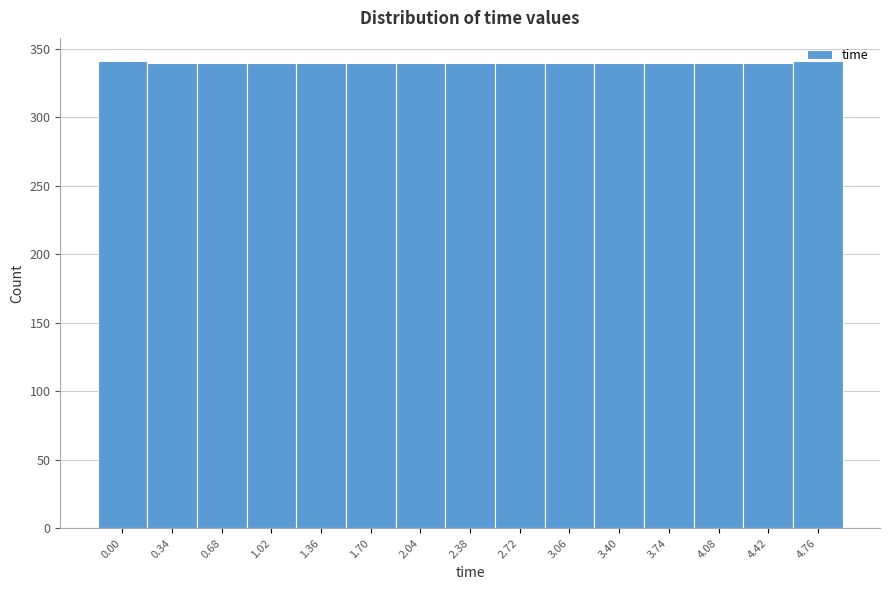

What is the ratio of the value at 0.68 to the value at 2.04?

1.0